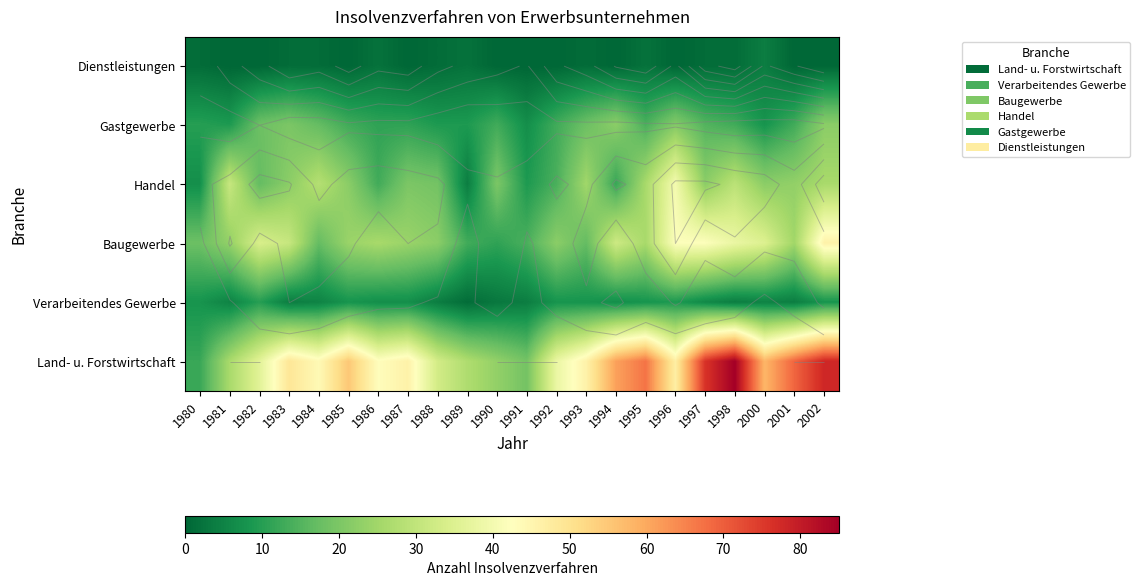

How many distinct data groups are displayed?

6